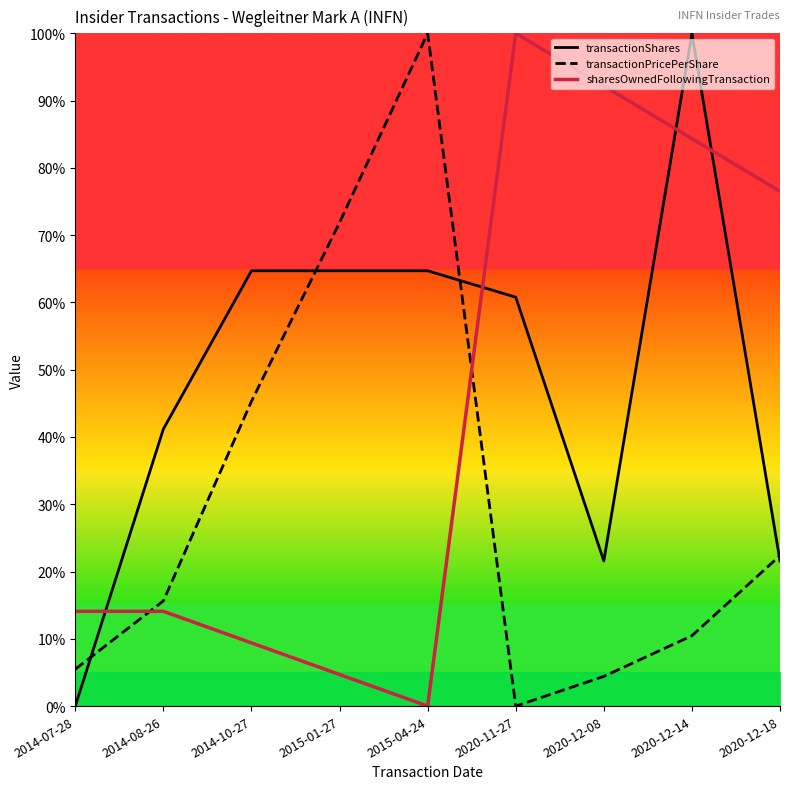

Is it true that transactionPricePerShare equals 15.6 at 2014-08-26?

True